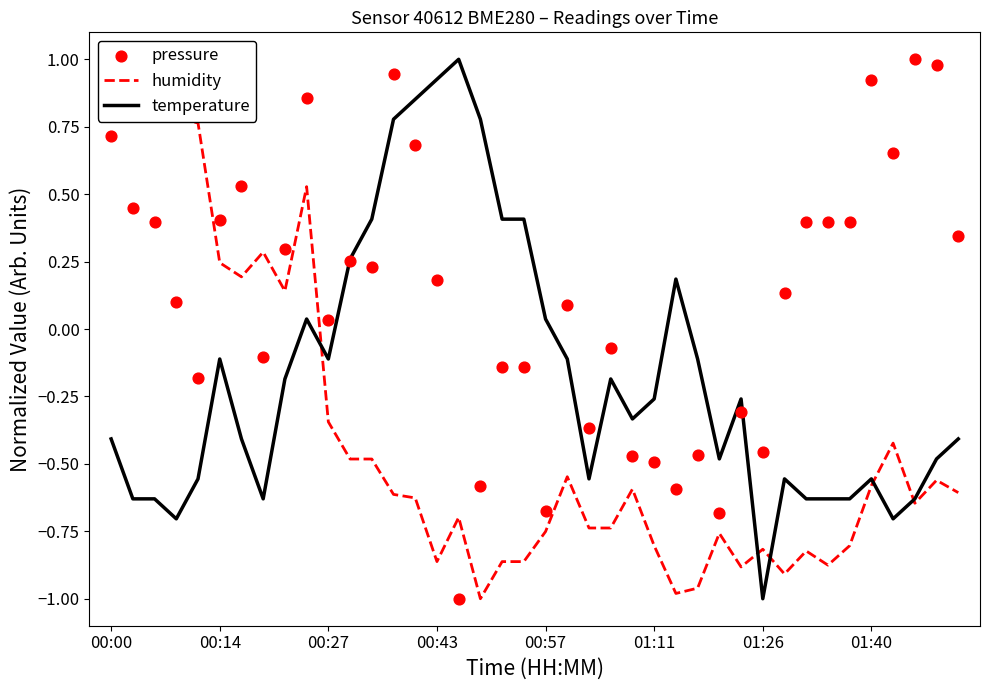

Which series contains the lowest Y value?

humidity